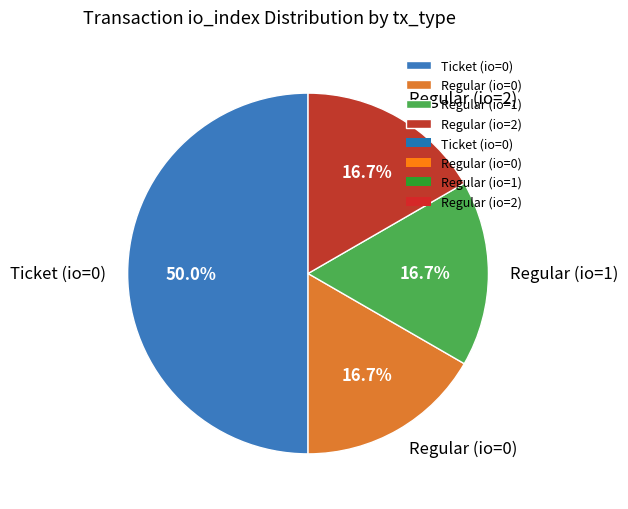

What is the largest slice in the pie chart?

Ticket (io=0)